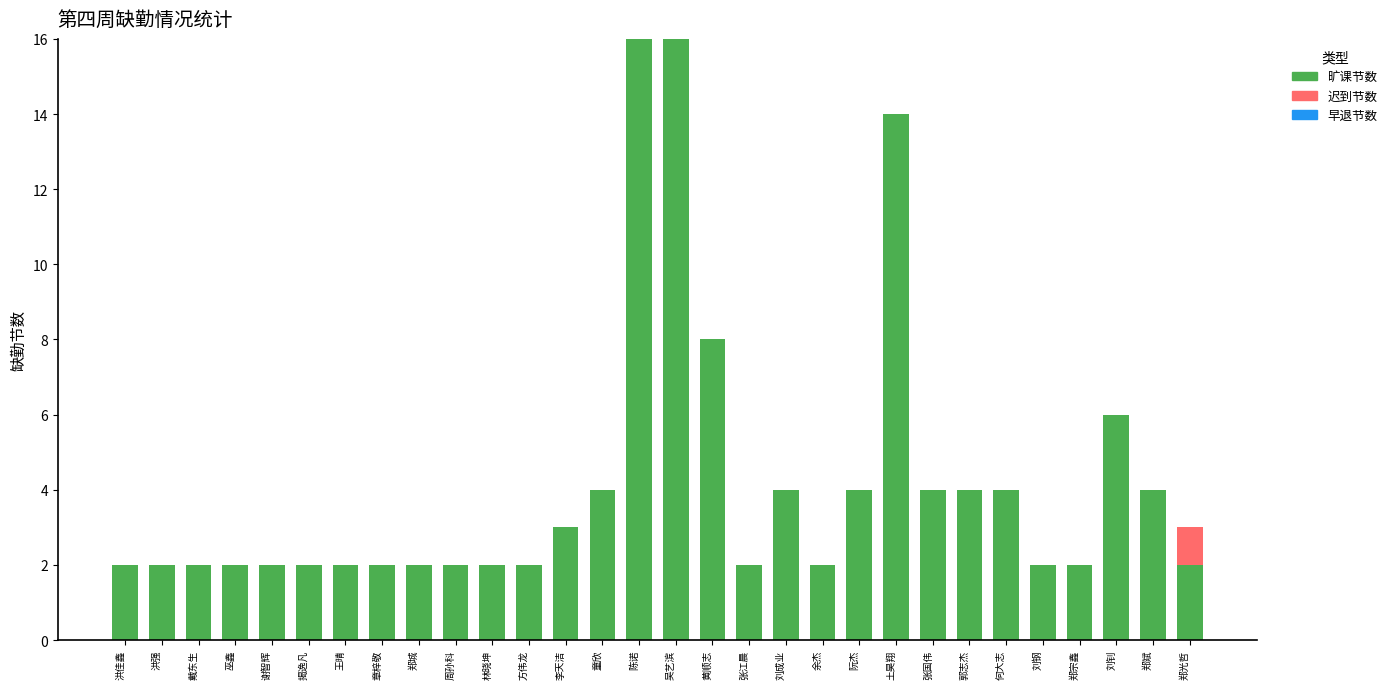

True or false: 旷课节数 has a value of 3 at 刘钢.

False